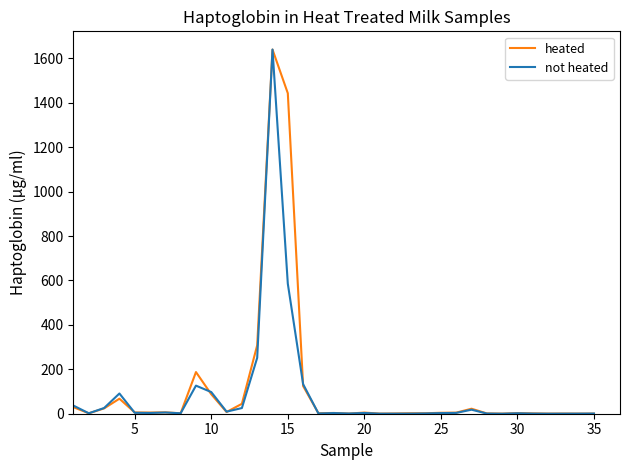

What is the minimum value for not heated?

0.1